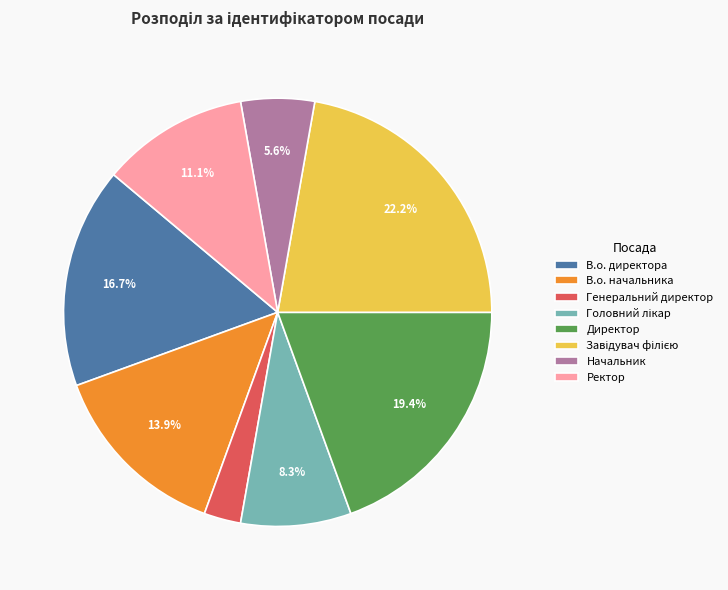

Count the number of slices in the pie.

8